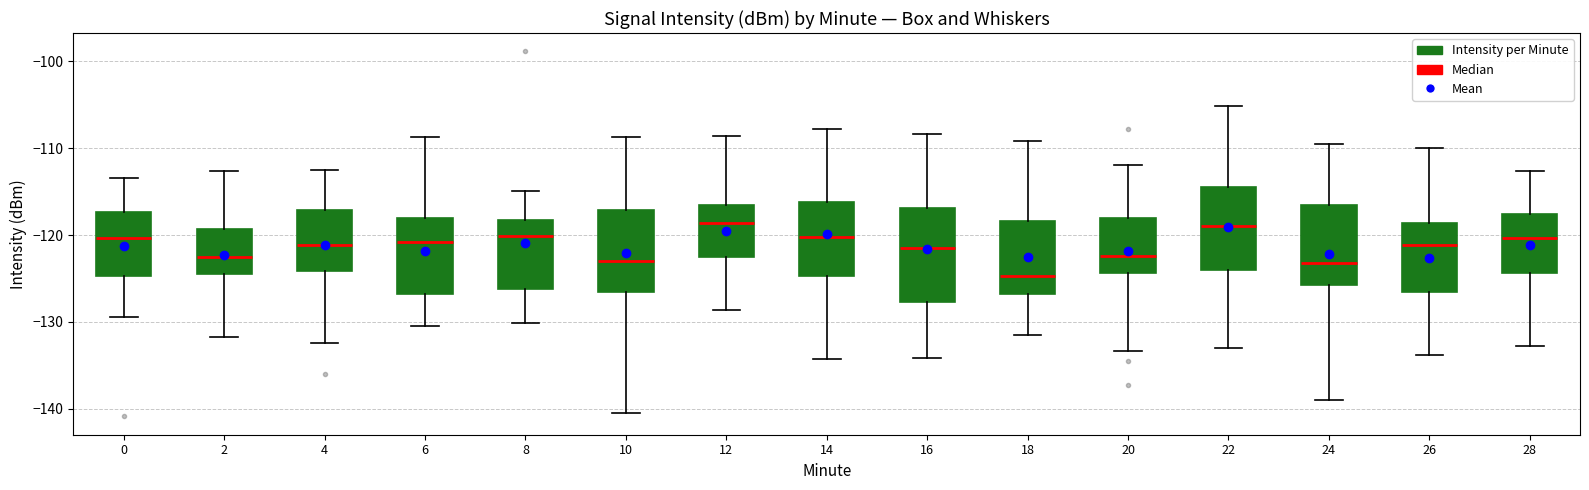

Reading left to right, transcribe this box plot: for each box, give where its median line is, the range the box spans, and where its two whiskers end, as read against the y-axis. The values are not printed on the chart, so give them approximately, as read against the axis.

0: median -120, box -125 to -117, whiskers -129 to -113
2: median -123, box -125 to -119, whiskers -132 to -113
4: median -121, box -124 to -117, whiskers -132 to -112
6: median -121, box -127 to -118, whiskers -130 to -109
8: median -120, box -126 to -118, whiskers -130 to -115
10: median -123, box -127 to -117, whiskers -141 to -109
12: median -119, box -123 to -117, whiskers -129 to -109
14: median -120, box -125 to -116, whiskers -134 to -108
16: median -122, box -128 to -117, whiskers -134 to -108
18: median -125, box -127 to -118, whiskers -132 to -109
20: median -122, box -124 to -118, whiskers -133 to -112
22: median -119, box -124 to -114, whiskers -133 to -105
24: median -123, box -126 to -117, whiskers -139 to -110
26: median -121, box -127 to -119, whiskers -134 to -110
28: median -120, box -124 to -118, whiskers -133 to -113